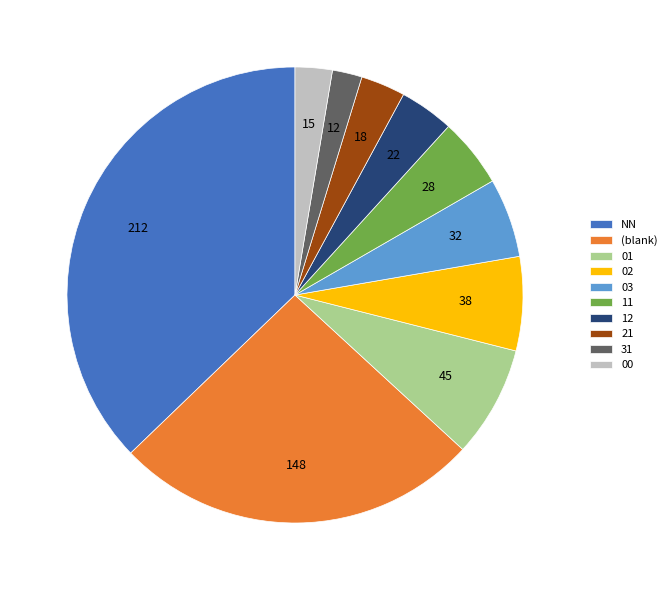

Do 00 and (blank) together represent more than half of the pie?

No